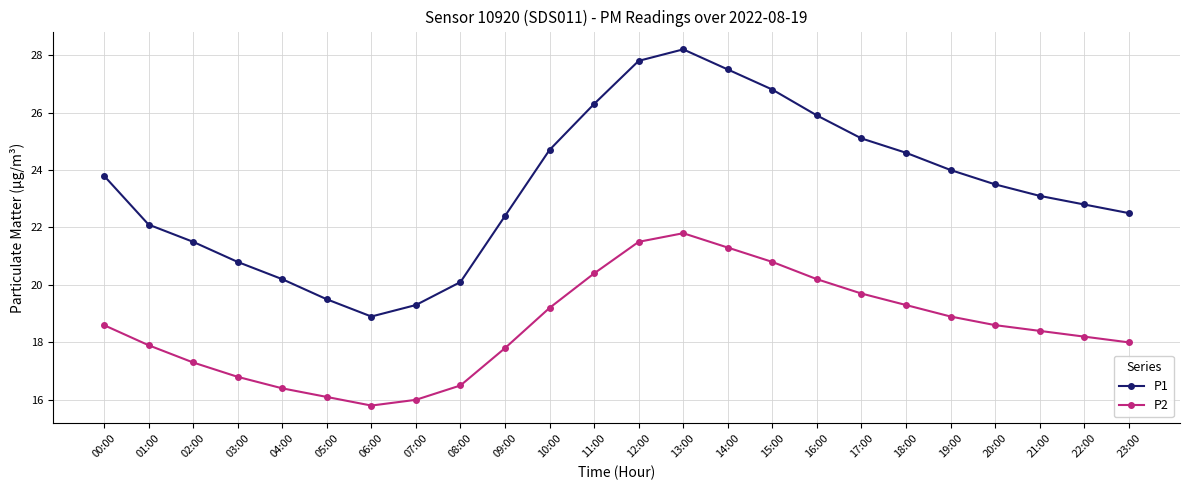

What is the value of the P2 point at the 24th from the left?

18.0